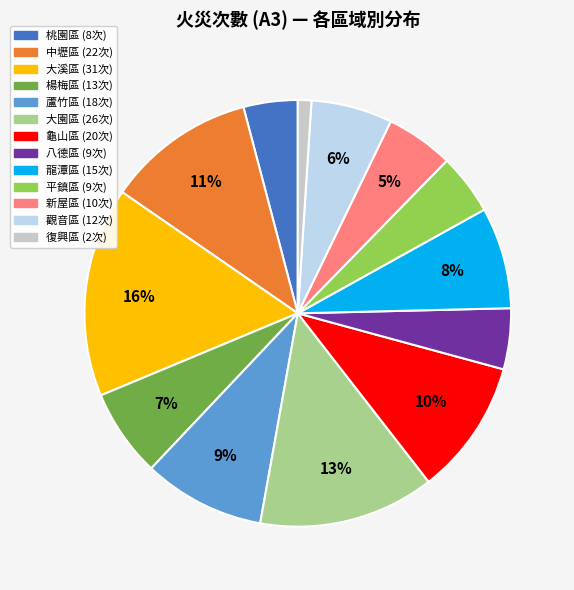

Count the number of slices in the pie.

13